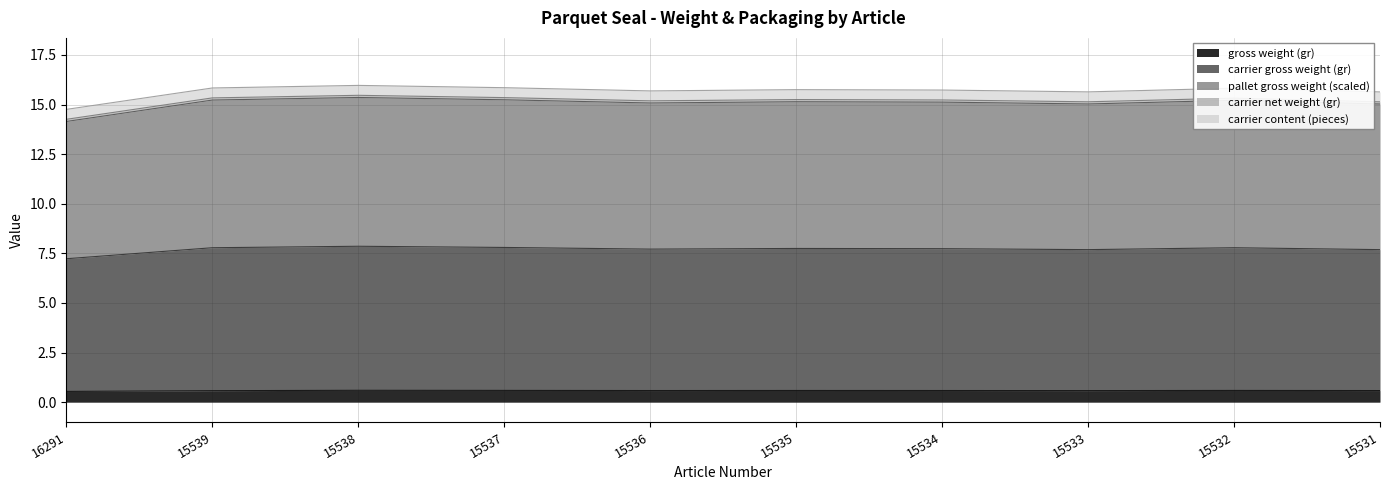

Is the value of pallet gross weight (kg) at 16291 greater than the value of carrier gross weight (gr) at 15536?

No